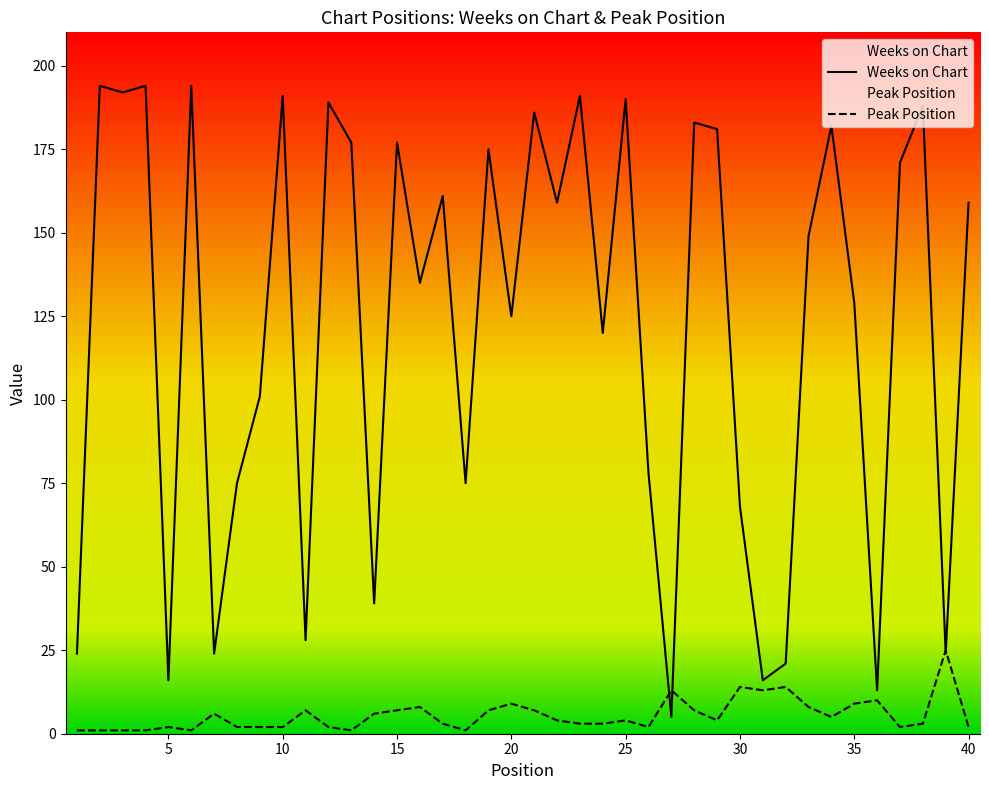

What is the greatest value displayed?

194